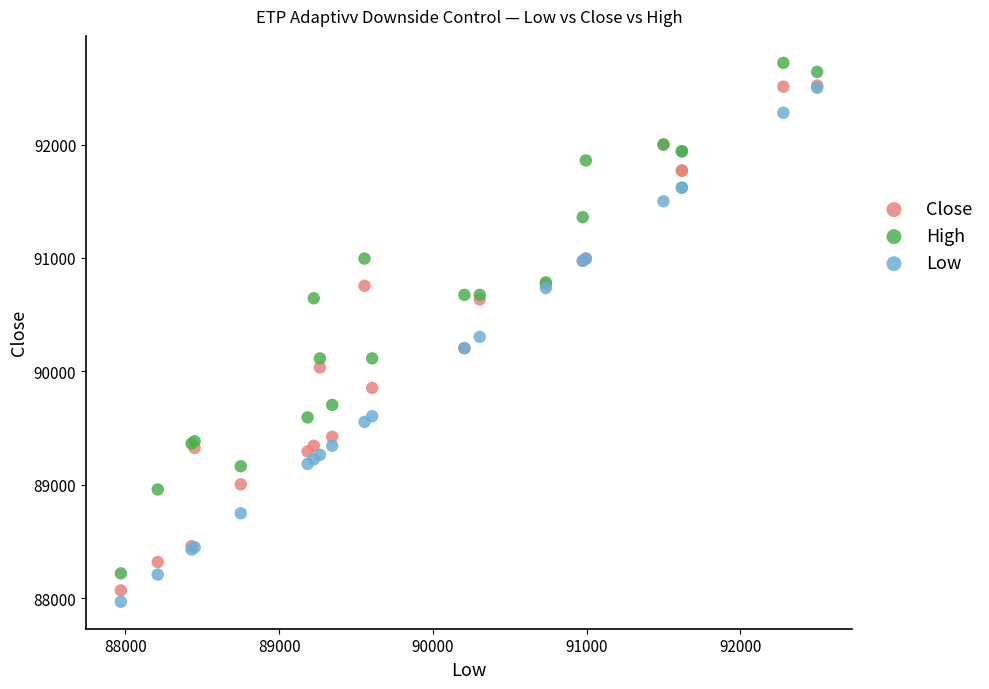

What are all the series names shown in the legend?

Close, High, Low